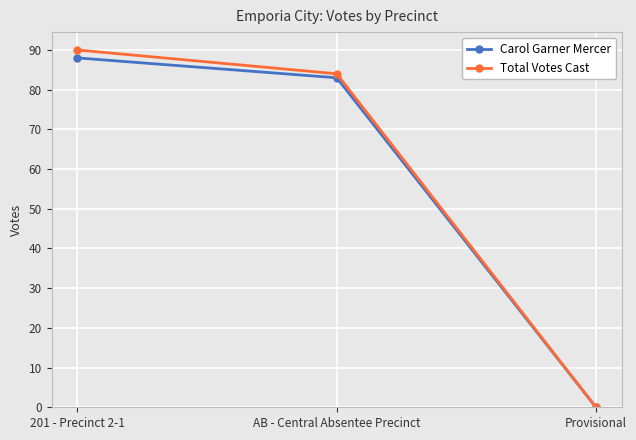

Reading left to right, list all the values displayed in this chart.

Carol Garner Mercer: 201 - Precinct 2-1=88	AB - Central Absentee Precinct=83	Provisional=0
Total Votes Cast: 201 - Precinct 2-1=90	AB - Central Absentee Precinct=84	Provisional=0